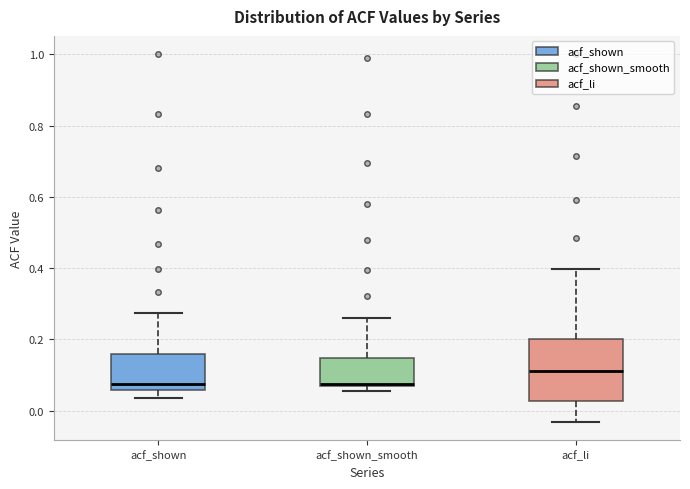

Reading left to right, read every box against the y-axis: the position of its median line, the range the box covers, and the ends of its whiskers. The values are not printed on the chart, so give them approximately, as read against the axis.

acf_shown: median 0.08, box 0.06 to 0.16, whiskers 0.04 to 0.28
acf_shown_smooth: median 0.08, box 0.06 to 0.14, whiskers 0.06 (just below the box's lower edge) to 0.26
acf_li: median 0.10, box 0.02 to 0.20, whiskers -0.04 to 0.40